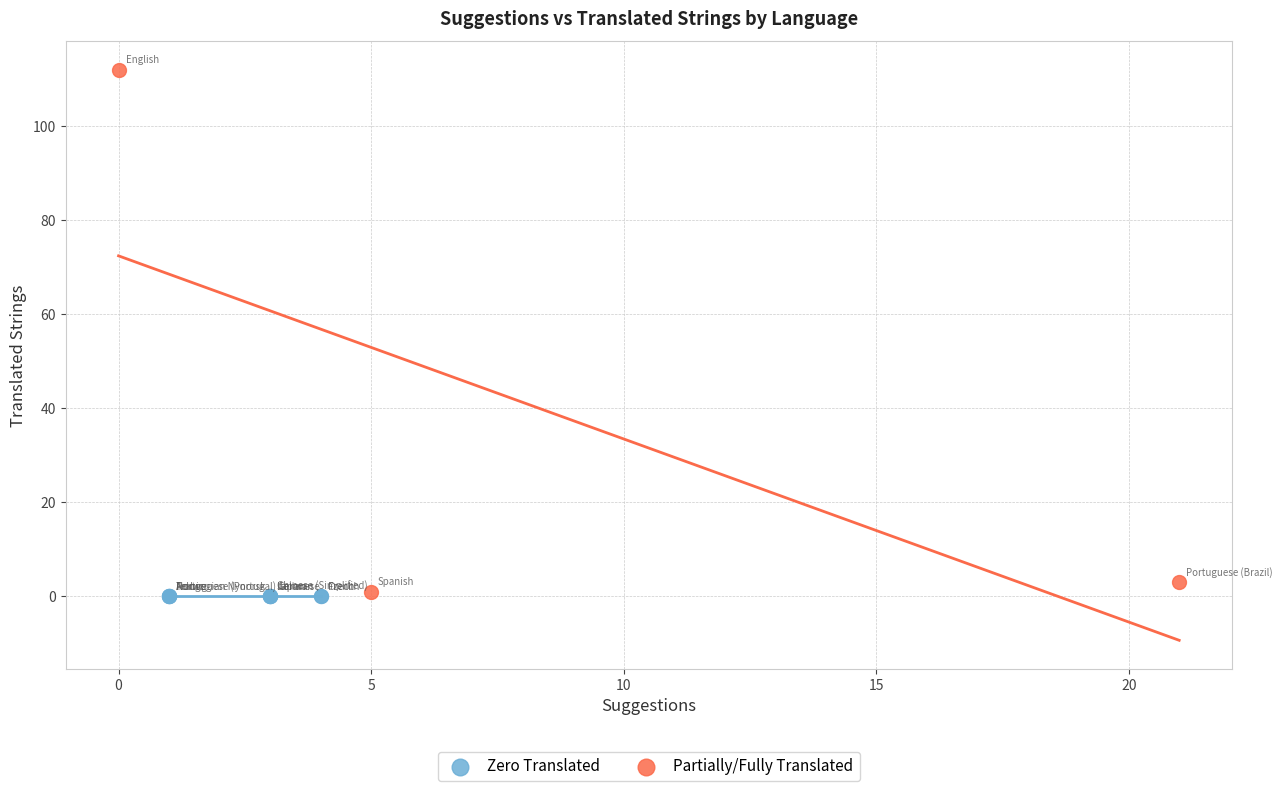

Which series contains the highest Y value?

Partially/Fully Translated